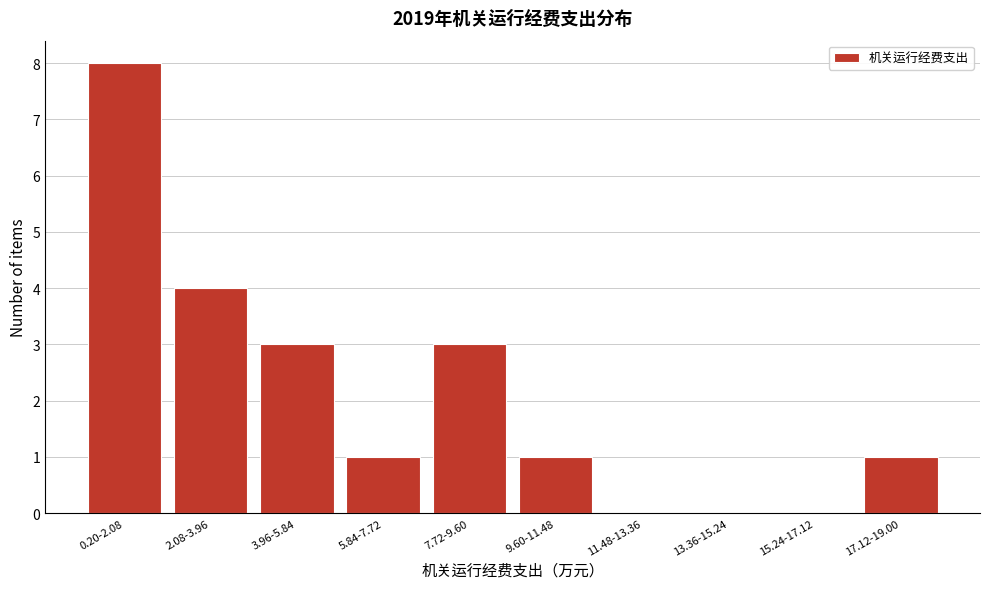

Reading left to right, extract all data points from this chart.

0.20-2.08=8	2.08-3.96=4	3.96-5.84=3	5.84-7.72=1	7.72-9.60=3	9.60-11.48=1	11.48-13.36=0	13.36-15.24=0	15.24-17.12=0	17.12-19.00=1